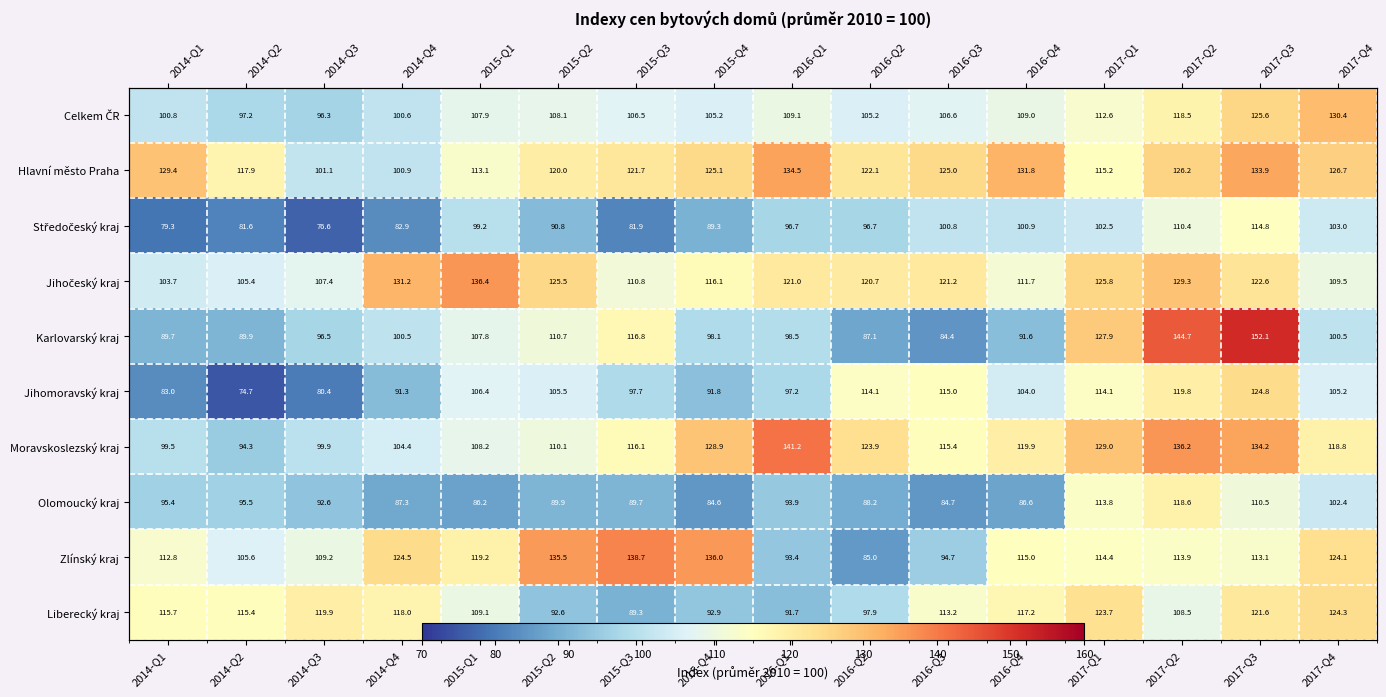

Which has a higher value, 2017-Q2 or 2014-Q4?

2017-Q2